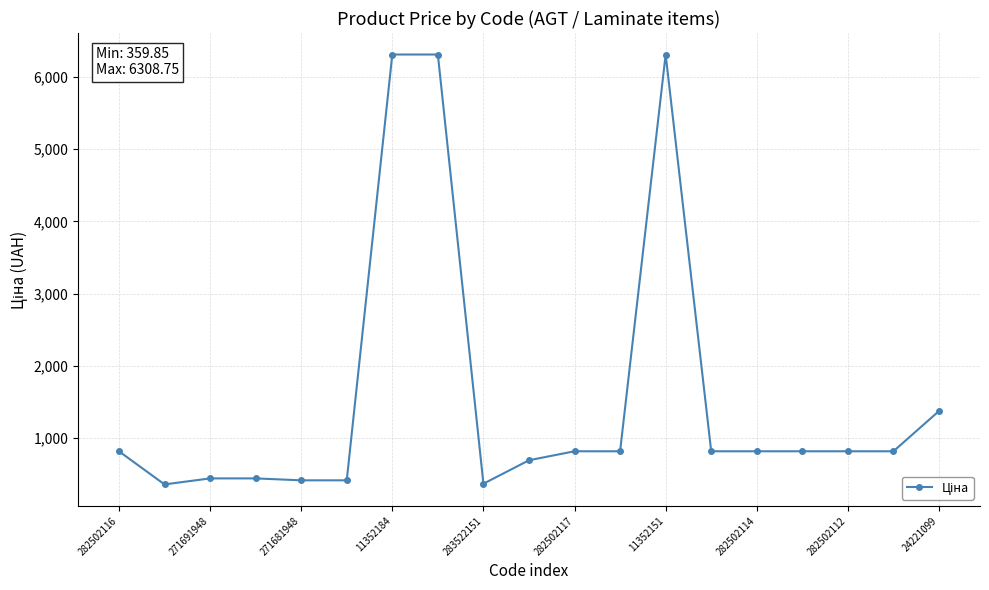

What is the average value?

1578.6